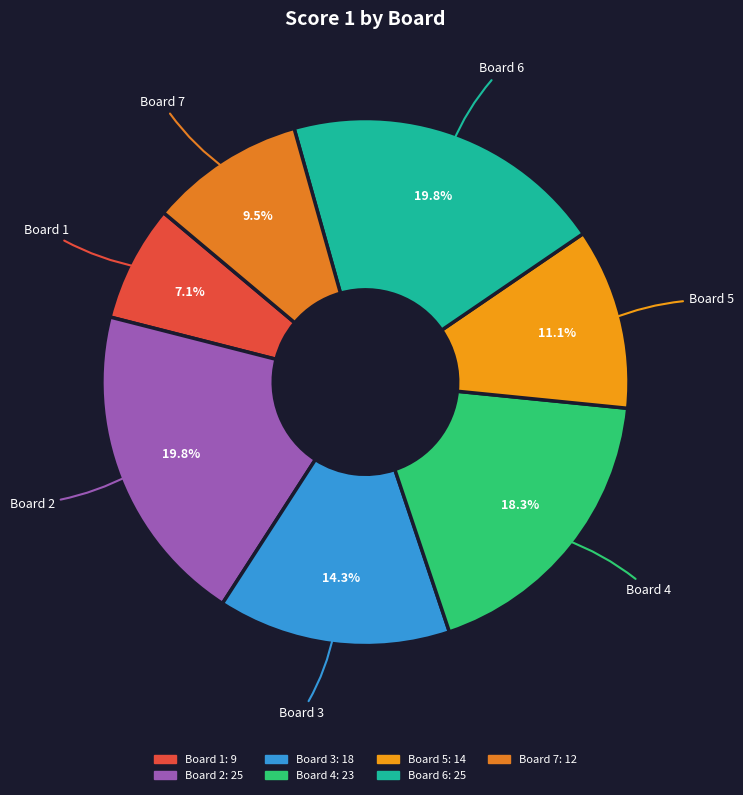

Approximately how many times larger is the value at Board 4 compared to Board 6?

0.9